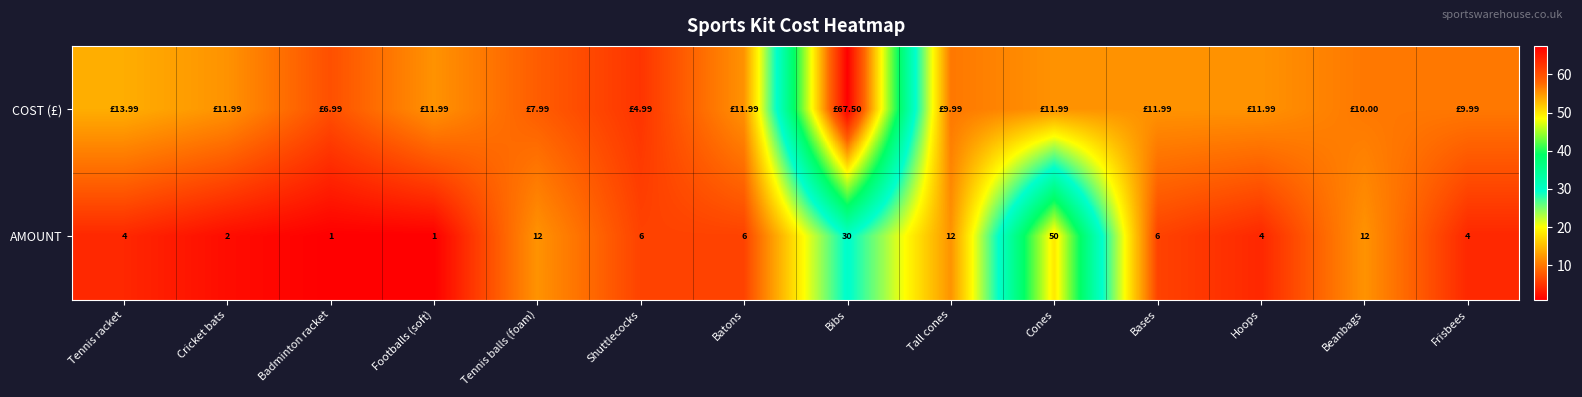

At which label is AMOUNT closest to 25?

Bibs